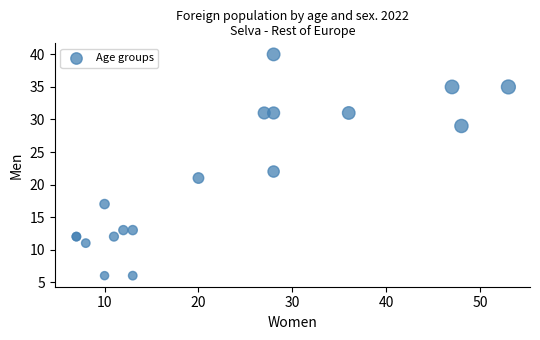

What Y value in the scatter plot is closest to 23?

22